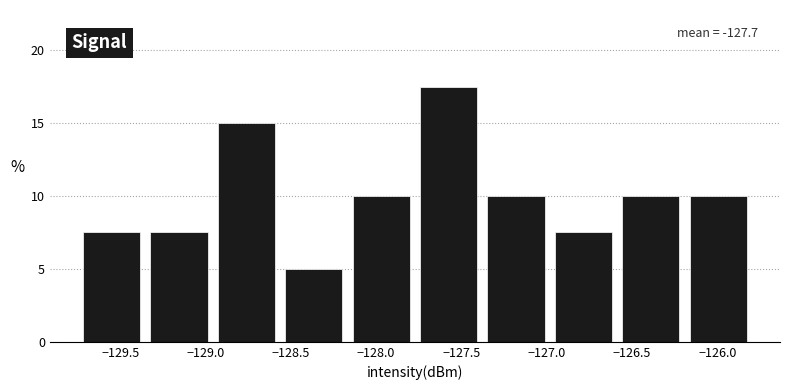

Which range on the x-axis has the tallest bar?

-127.75 to -127.35